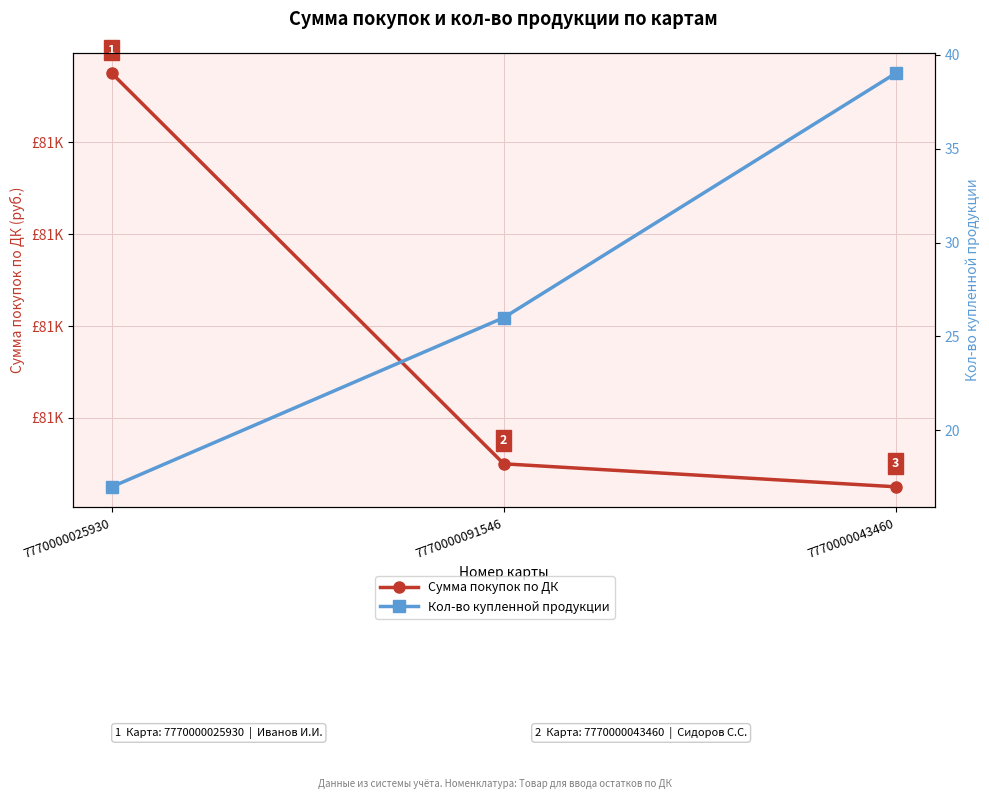

How many data points in Сумма покупок по ДК are above 81100?

1